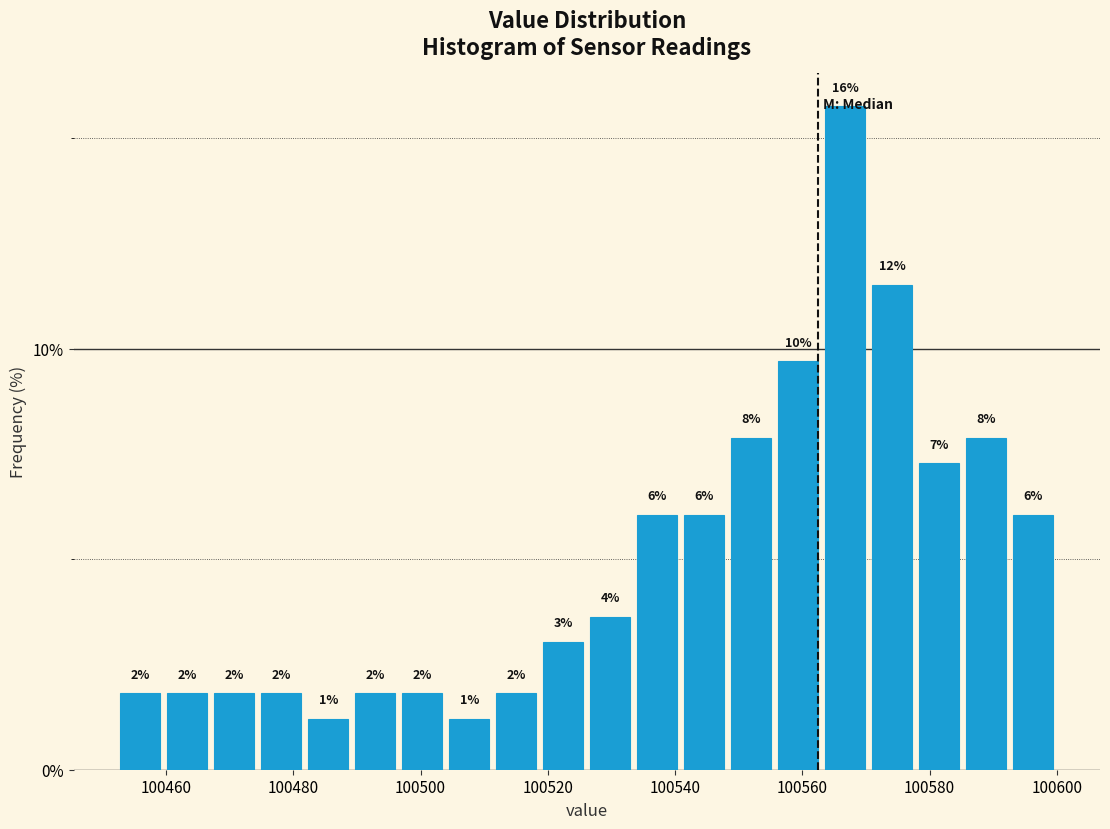

Read against the x-axis, roughly where is the centre of the tallest bar?

100566